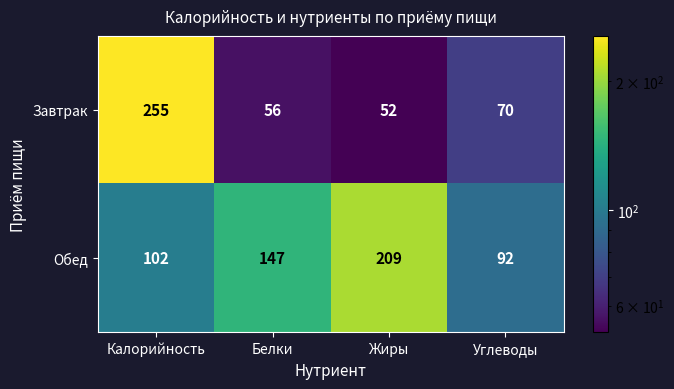

Which series has the largest total across all categories?

Обед